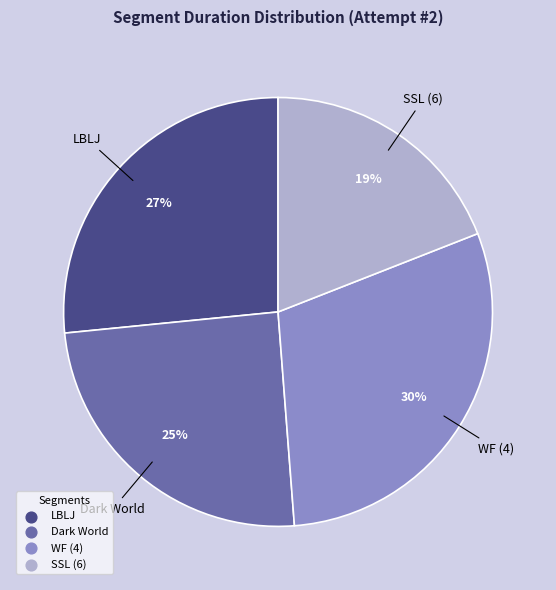

Rank the categories by value from lowest to highest.

SSL (6), Dark World, LBLJ, WF (4)